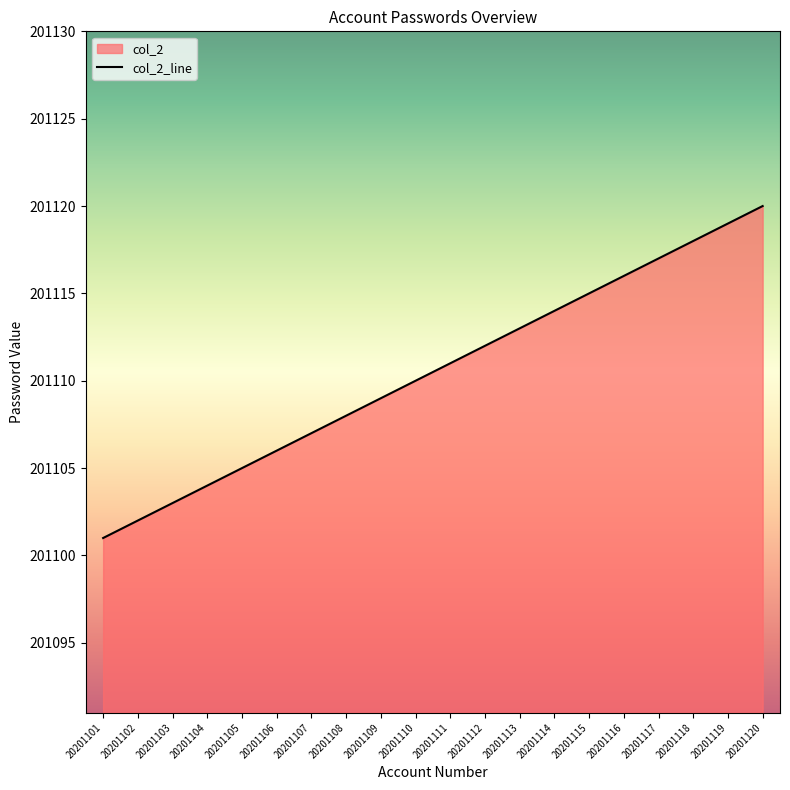

Reading right to left, extract all data points from this chart.

20201120=201120	20201119=201119	20201118=201118	20201117=201117	20201116=201116	20201115=201115	20201114=201114	20201113=201113	20201112=201112	20201111=201111	20201110=201110	20201109=201109	20201108=201108	20201107=201107	20201106=201106	20201105=201105	20201104=201104	20201103=201103	20201102=201102	20201101=201101